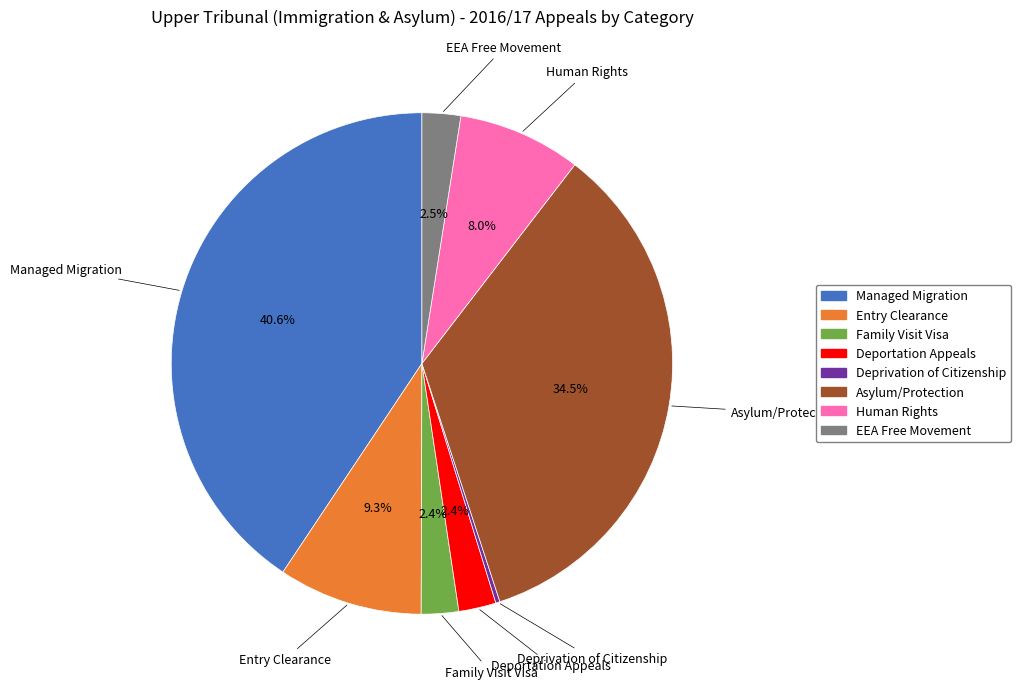

Which category has the biggest portion of the pie?

Managed Migration